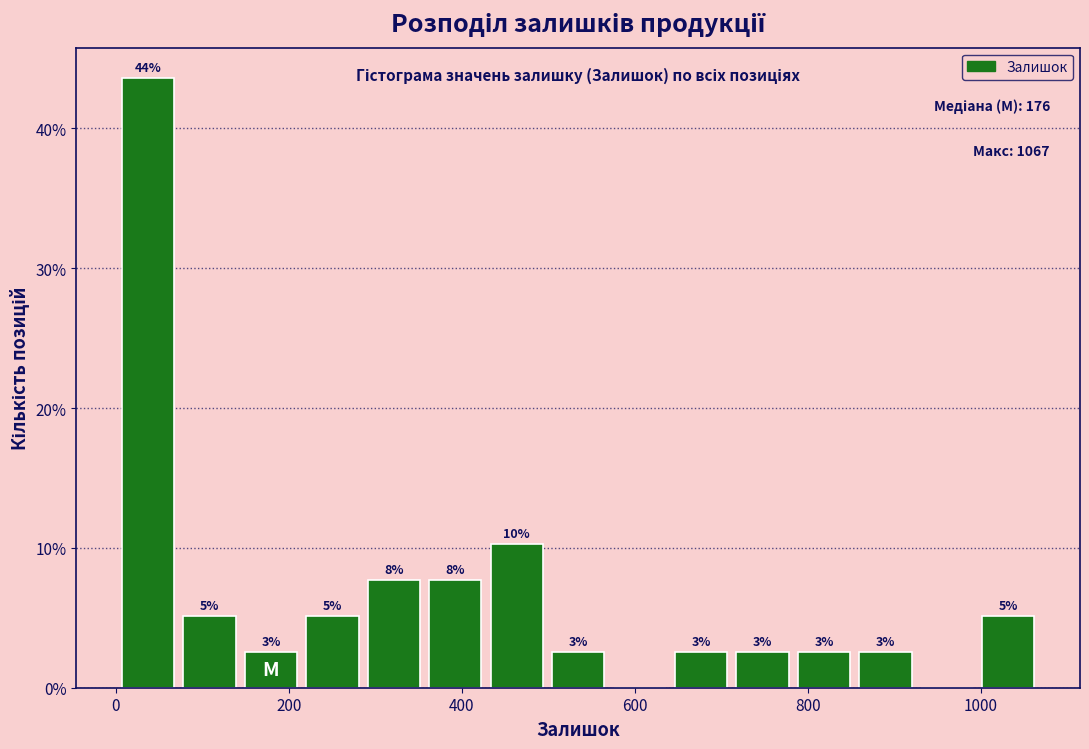

Around what value on the x-axis is the tallest bar? Give the approximate position of its centre, as read against the axis.

40